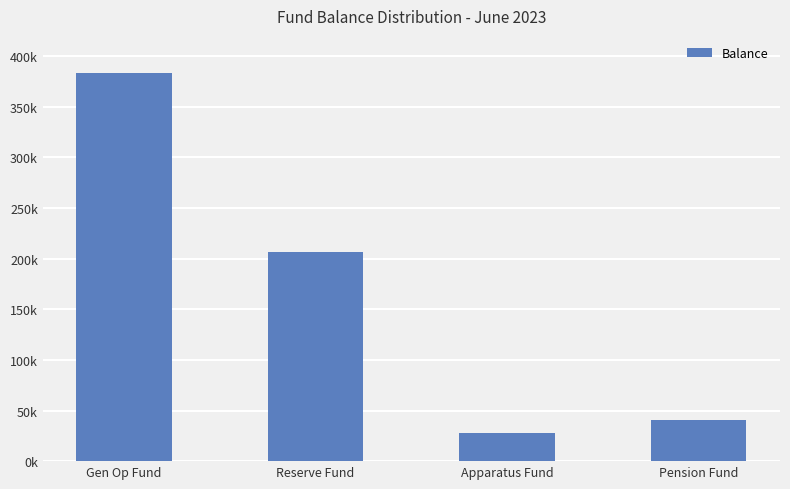

List the labels in order of value, smallest first.

Apparatus Fund, Pension Fund, Reserve Fund, Gen Op Fund